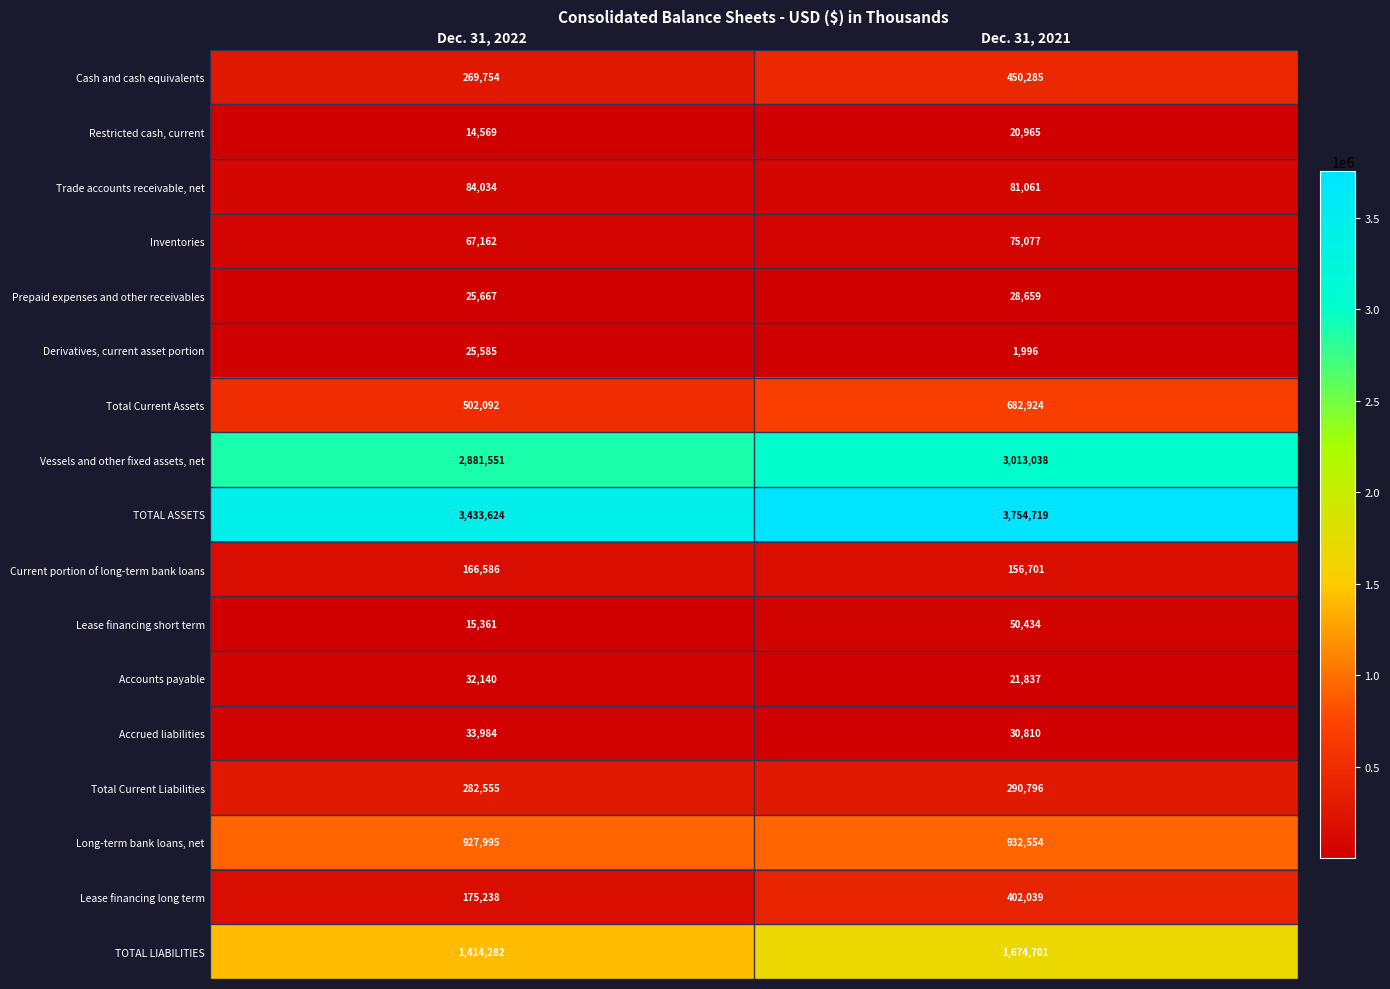

Read the Accrued liabilities value at Dec. 31, 2021, to the nearest 100.

30800